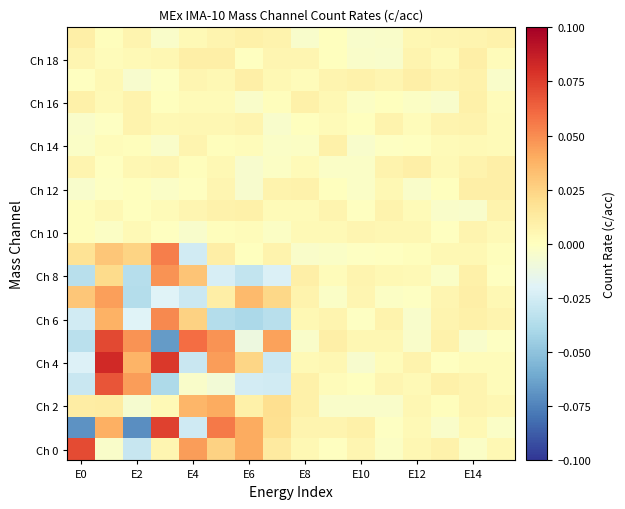

What is the minimum value shown in the chart?

-0.1